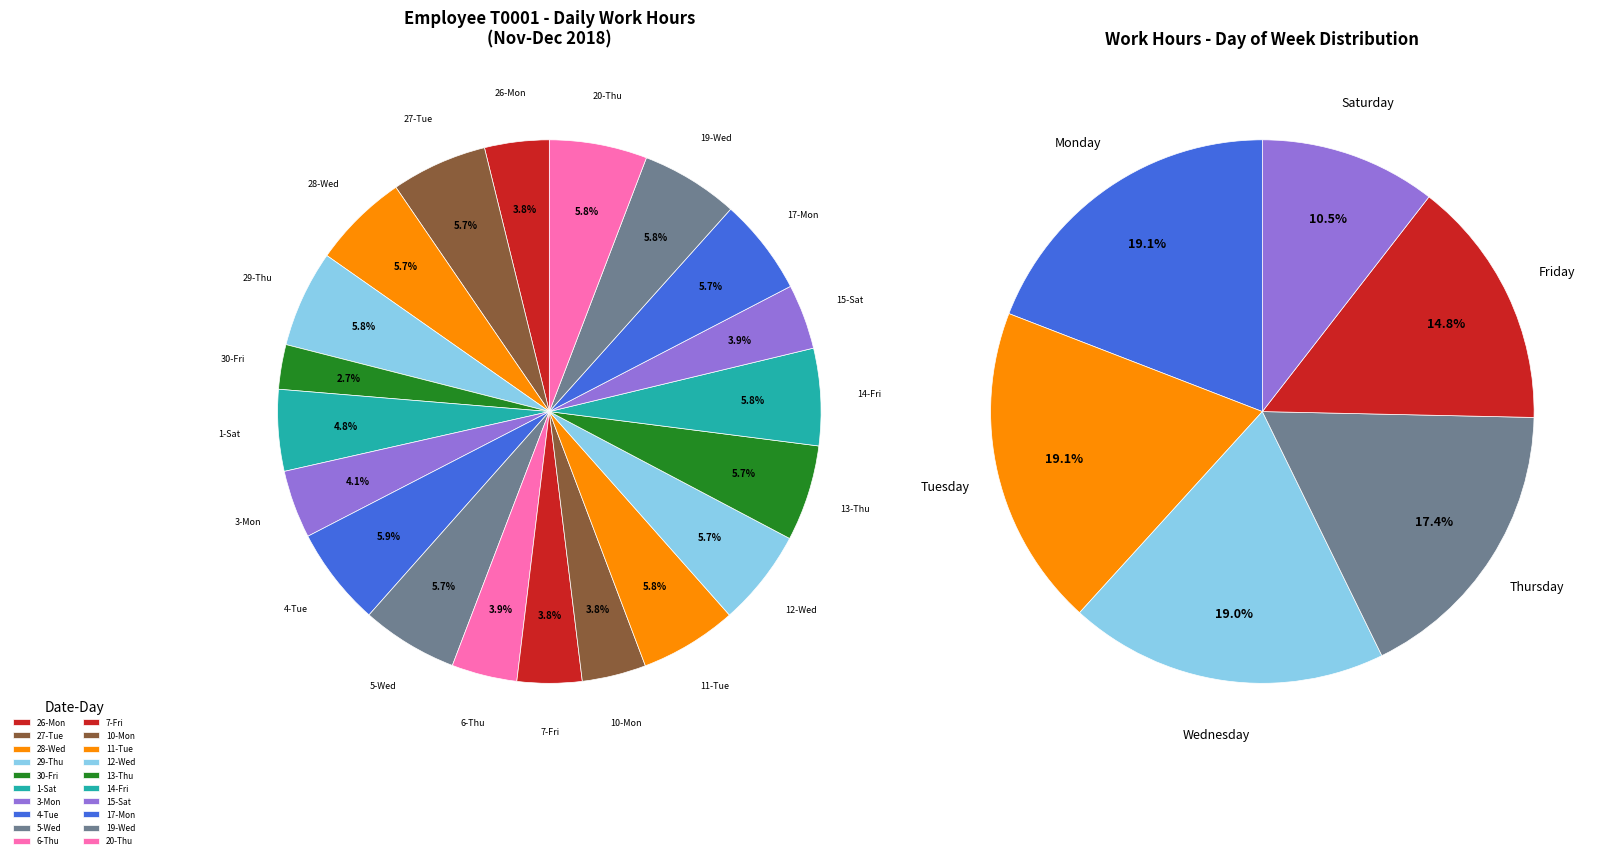

To the nearest percent, what is the combined percentage of 19-Wed and 13-Thu?

12%